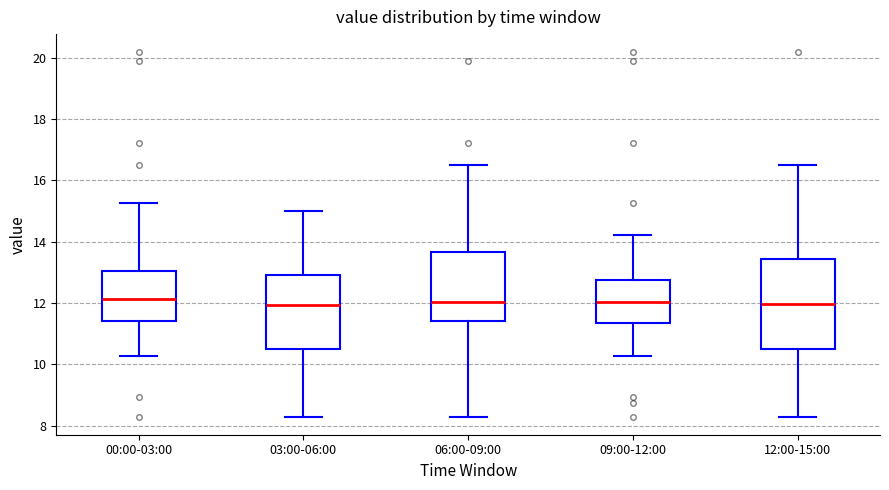

Reading left to right, read every box against the y-axis: the position of its median line, the range the box covers, and the ends of its whiskers. The values are not printed on the chart, so give them approximately, as read against the axis.

00:00-03:00: median 12.2, box 11.4 to 13.0, whiskers 10.2 to 15.2
03:00-06:00: median 12.0, box 10.6 to 13.0, whiskers 8.4 to 15.0
06:00-09:00: median 12.0, box 11.4 to 13.6, whiskers 8.4 to 16.6
09:00-12:00: median 12.0, box 11.4 to 12.8, whiskers 10.2 to 14.2
12:00-15:00: median 12.0, box 10.6 to 13.4, whiskers 8.4 to 16.6